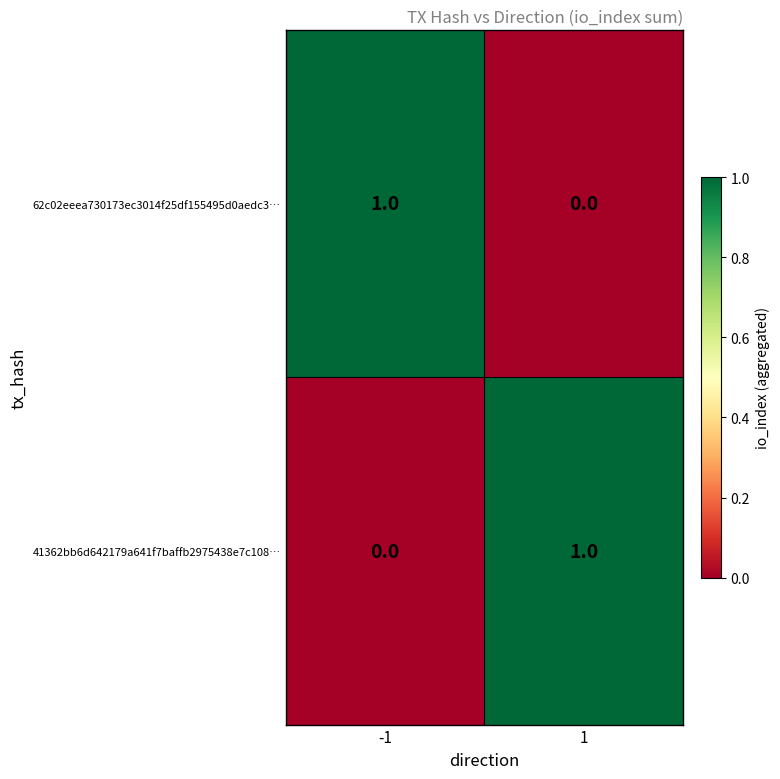

Rank the categories by 62c02eeea730173ec3014f25df155495d0aedc3… value from highest to lowest.

-1, 1